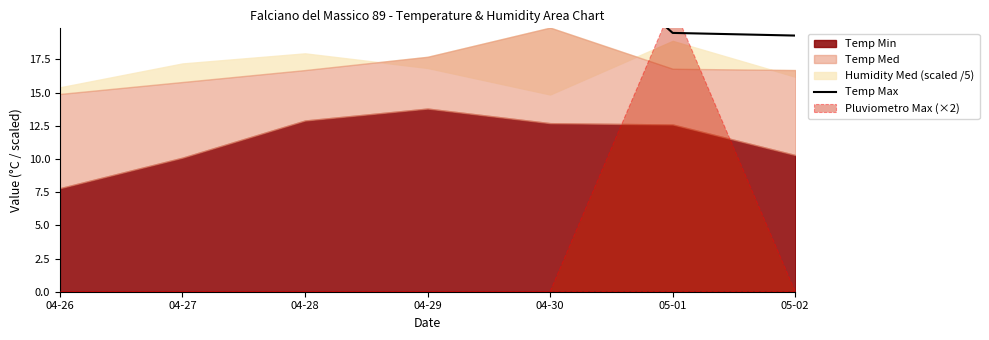

True or false: the data shows 30.7 at 04-27.

False